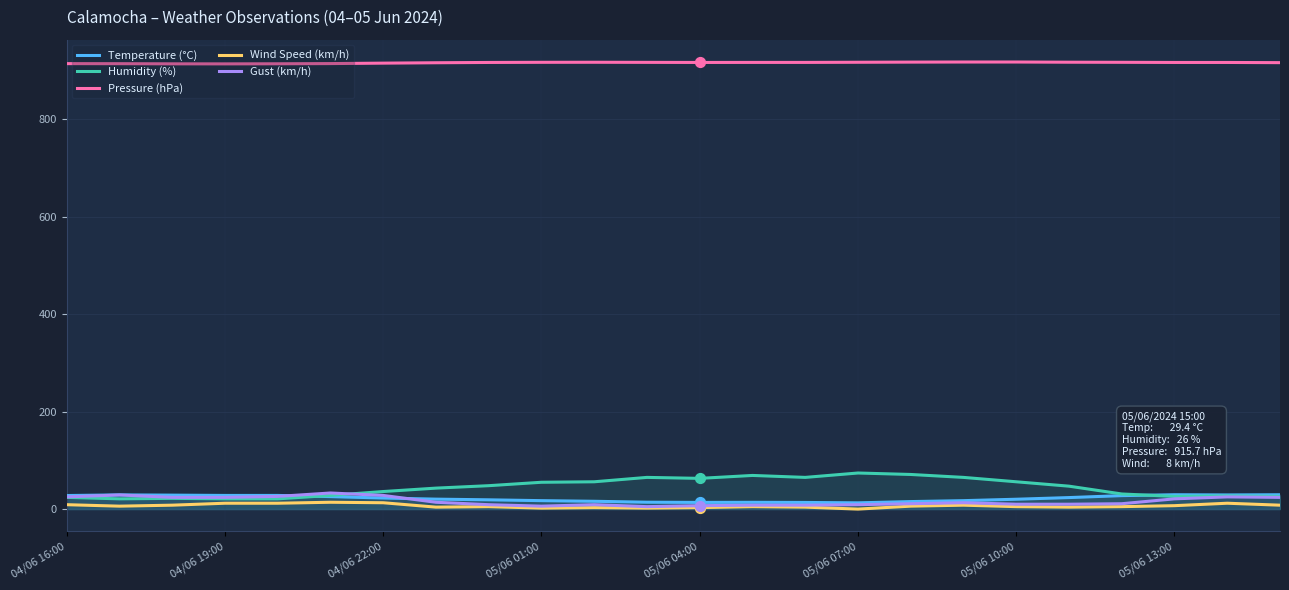

Which series reaches the maximum Y coordinate?

Pressure (hPa)